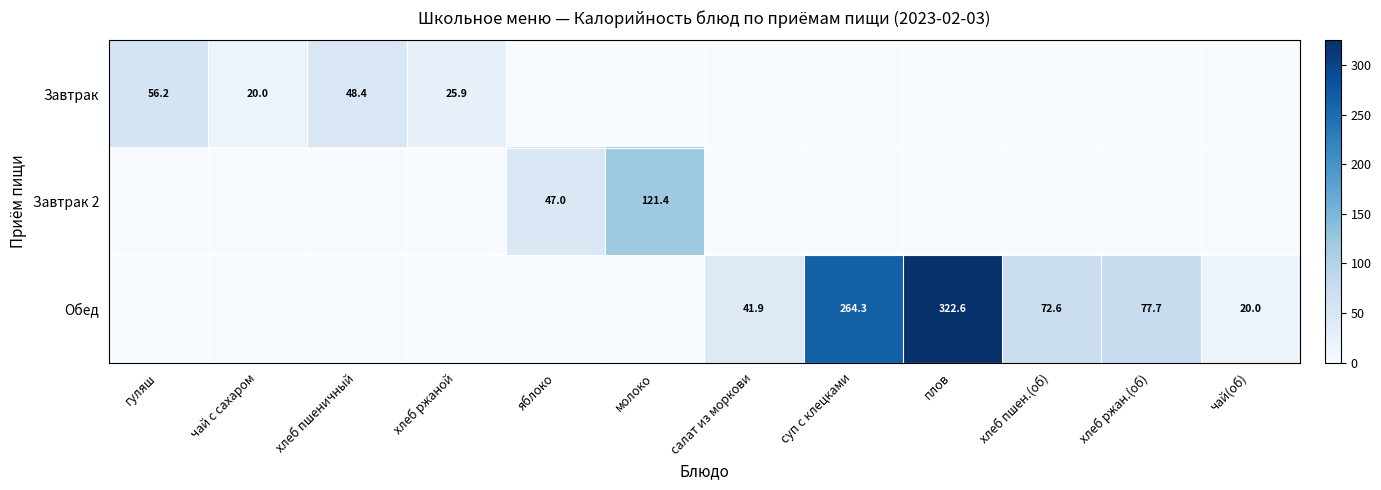

The value of Обед at чай(об) is 20.0. True or false?

True